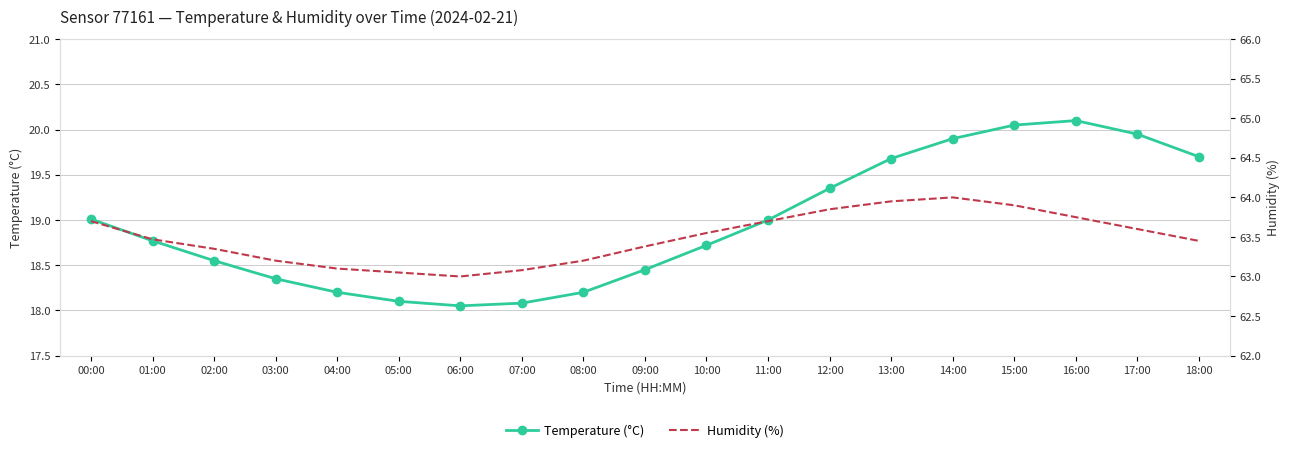

At which category does Temperature (°C) reach its first local peak?

16:00